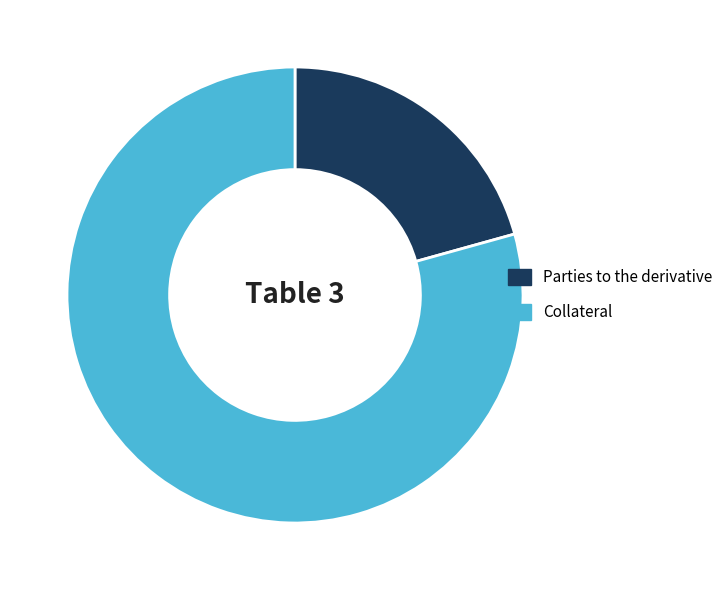

Approximately how many times larger is the value at Collateral compared to Parties to the derivative?

3.8